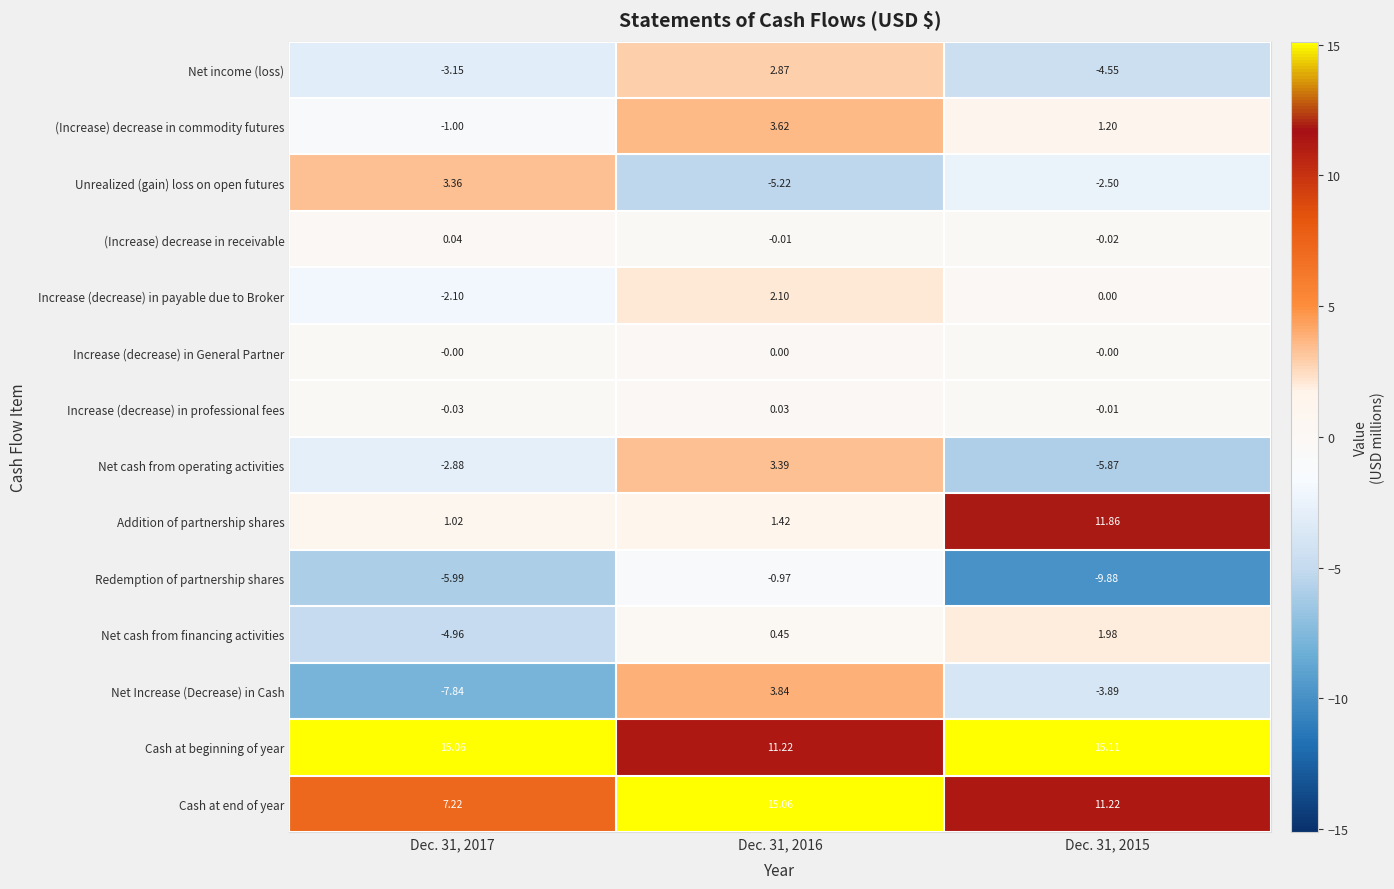

At Dec. 31, 2017, list the series in order from largest to smallest.

Cash at beginning of year, Cash at end of year, Unrealized (gain) loss on open futures, Addition of partnership shares, (Increase) decrease in receivable, Increase (decrease) in General Partner, Increase (decrease) in professional fees, (Increase) decrease in commodity futures, Increase (decrease) in payable due to Broker, Net cash from operating activities, Net income (loss), Net cash from financing activities, Redemption of partnership shares, Net Increase (Decrease) in Cash